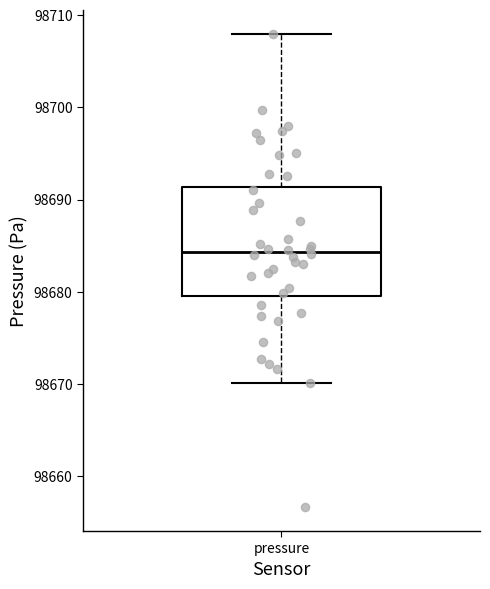

Transcribe this box plot: give where the median line is, the range the box spans, and where the two whiskers end, as read against the y-axis. The values are not printed on the chart, so give them approximately, as read against the axis.

median 98684, box 98680 to 98691, whiskers 98670 to 98708